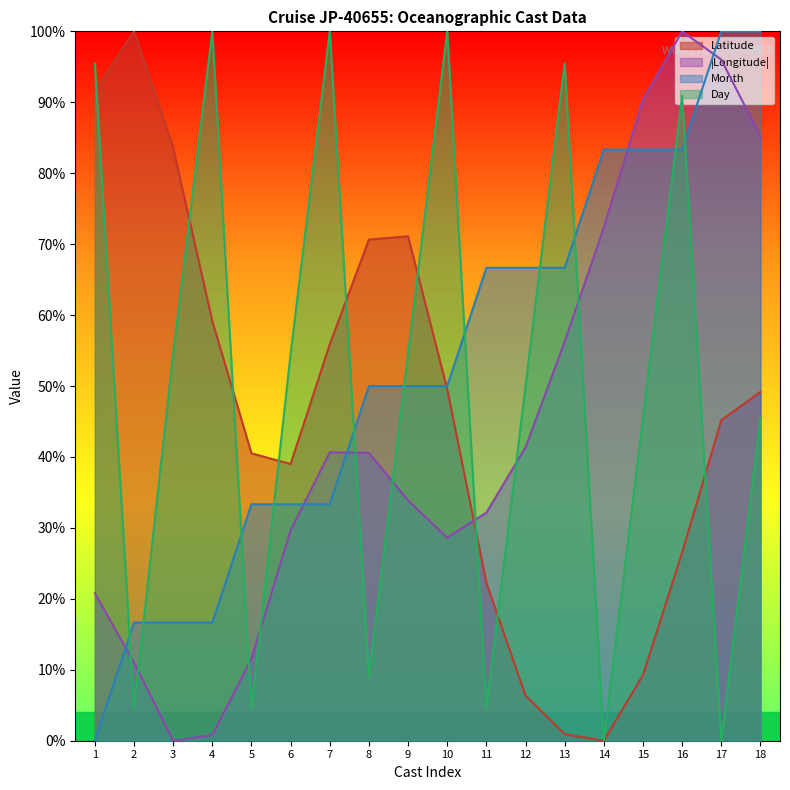

Which series has the largest total across all categories?

Month